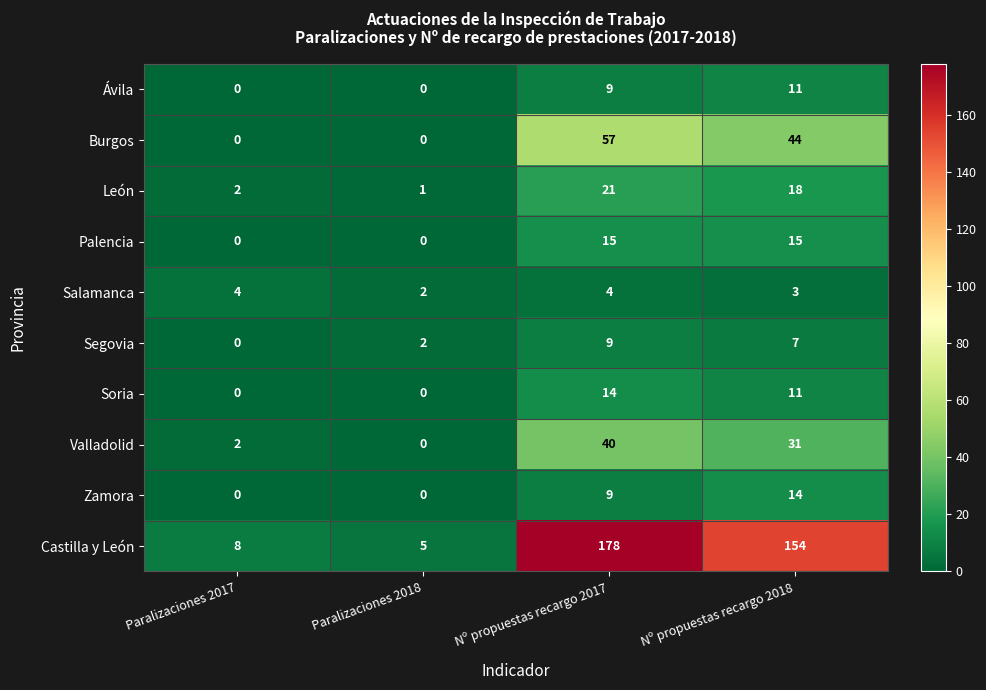

Which series has the largest range (max minus min)?

Castilla y León